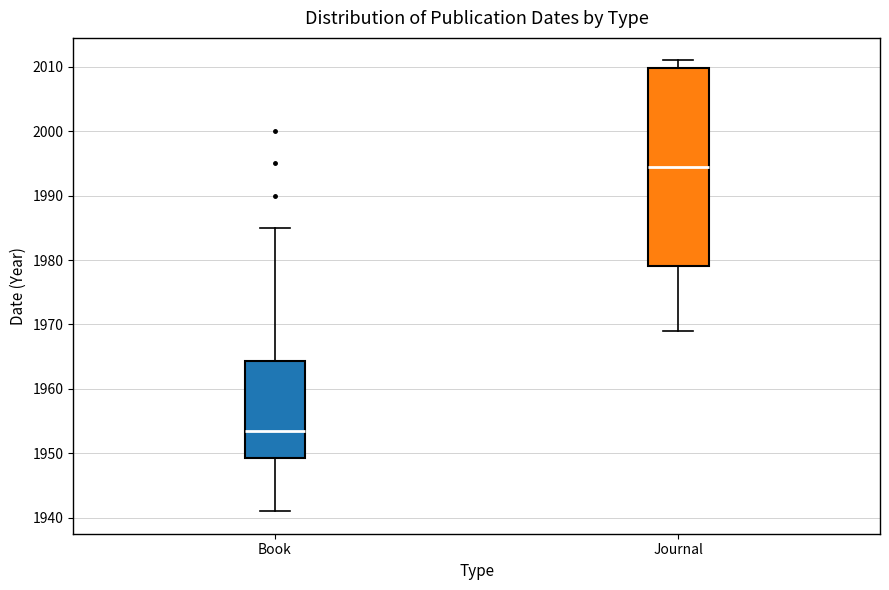

Comparing the boxes themselves (not the whiskers), which one is the tallest?

Journal